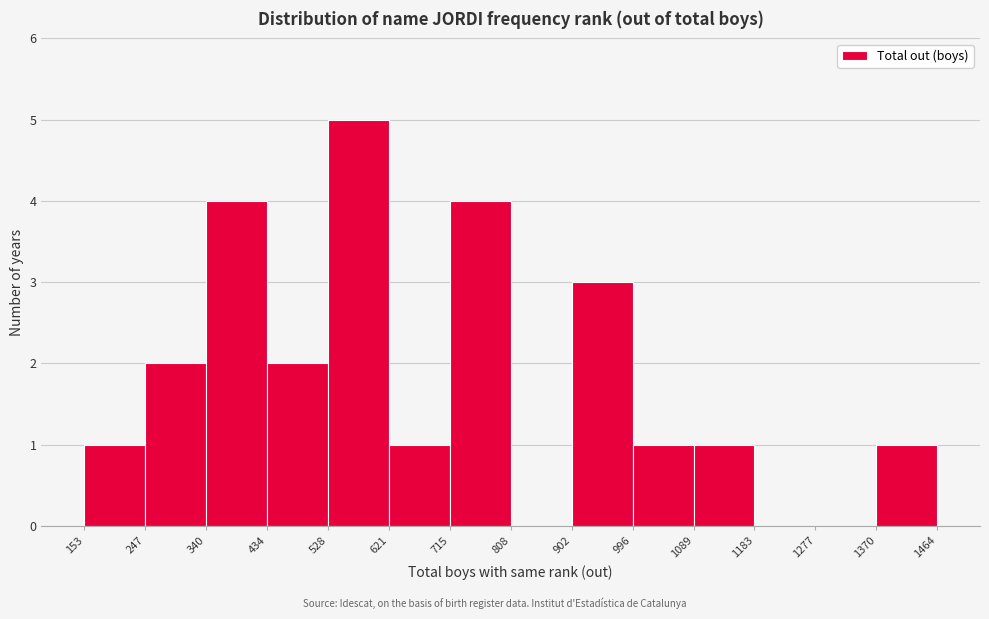

What is the height of the bar covering 996 to 1089 on the x-axis? The values are not printed on the chart, so give them approximately, as read against the axis.

1